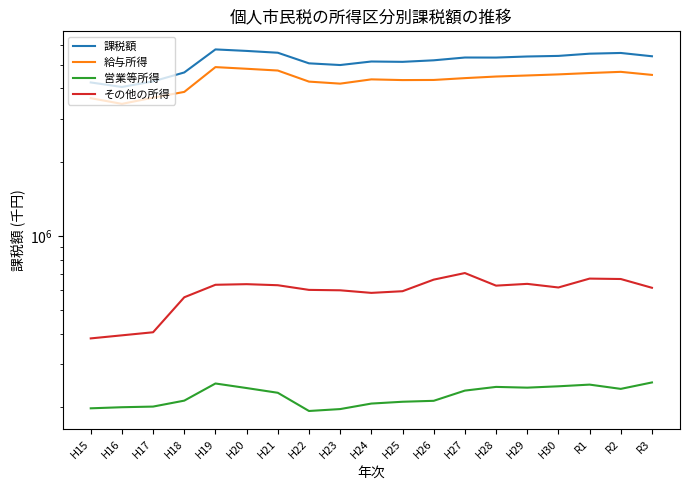

Count the number of categories in the chart.

19